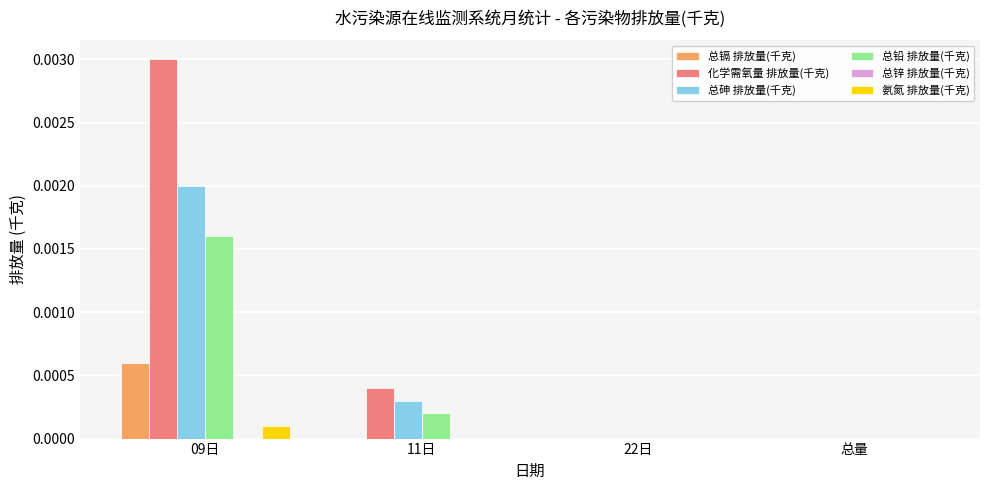

The 总镉 排放量(千克) series shows 0.0 at 09日. True or false?

True